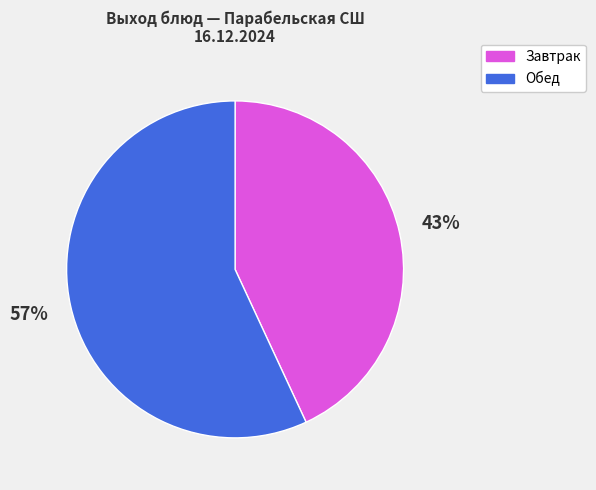

To the nearest percent, what is the average slice percentage?

50%